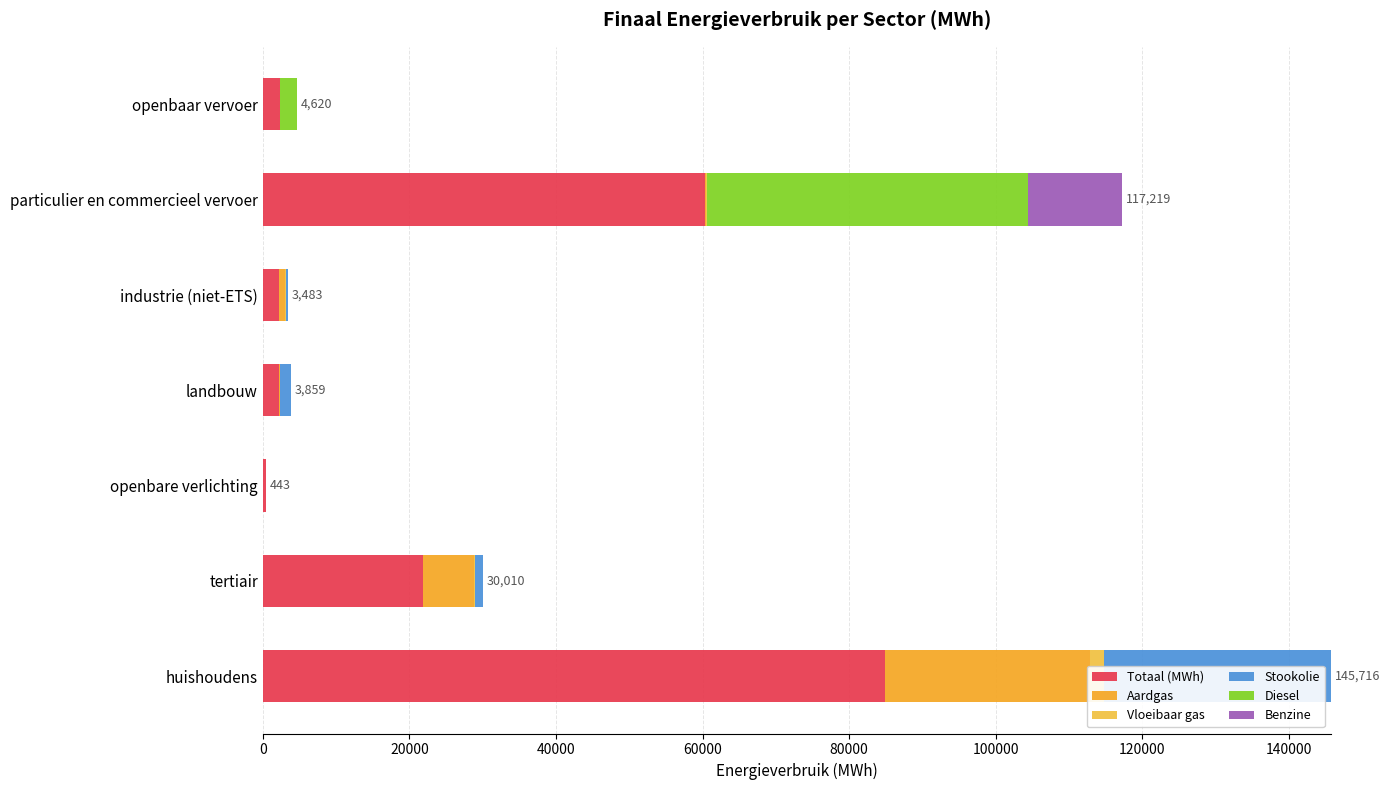

Where is Diesel nearest to the value 21903?

120000